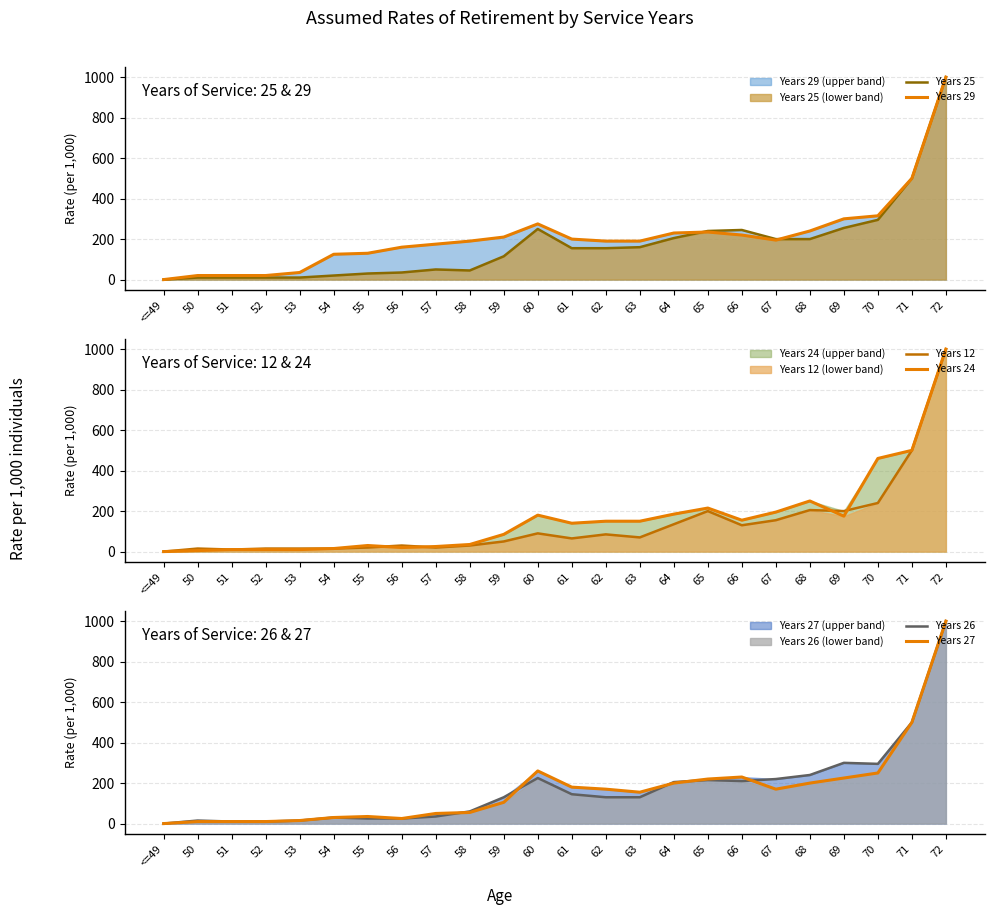

At which category does the chart reach its peak across all series?

72